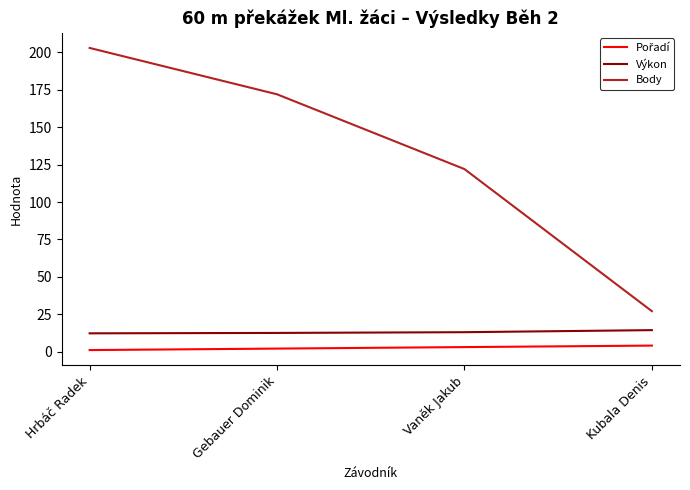

List the labels in order of Body value, largest first.

Hrbáč Radek, Gebauer Dominik, Vaněk Jakub, Kubala Denis